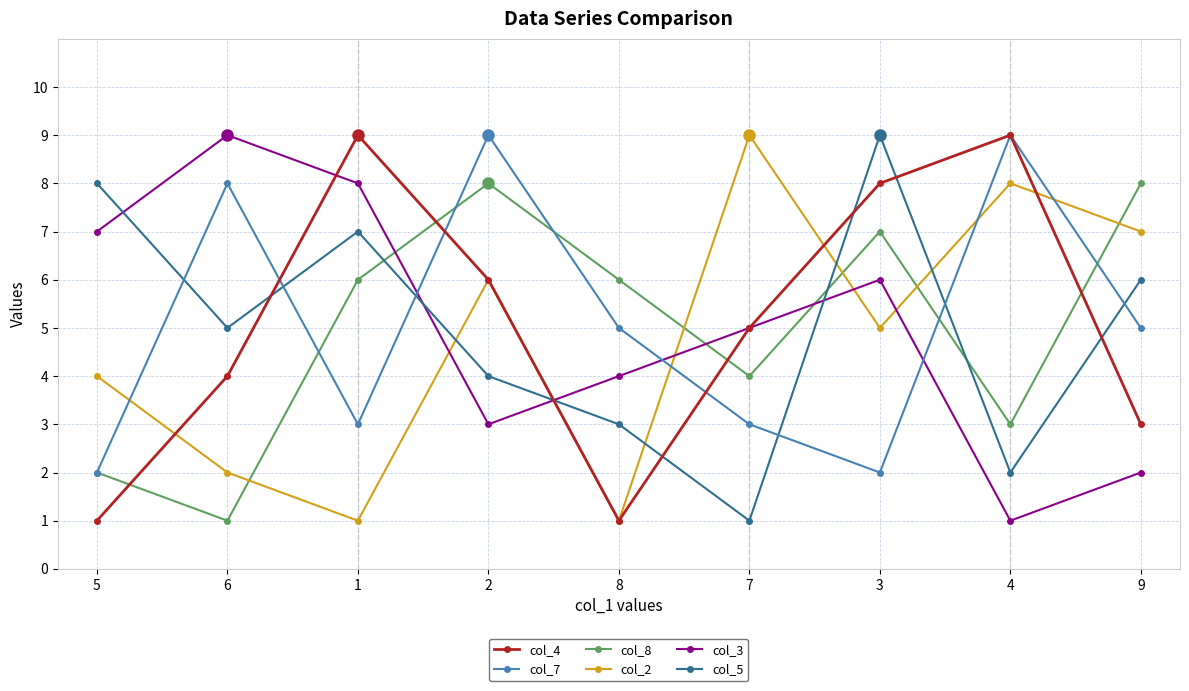

What position from the left is 1?

3